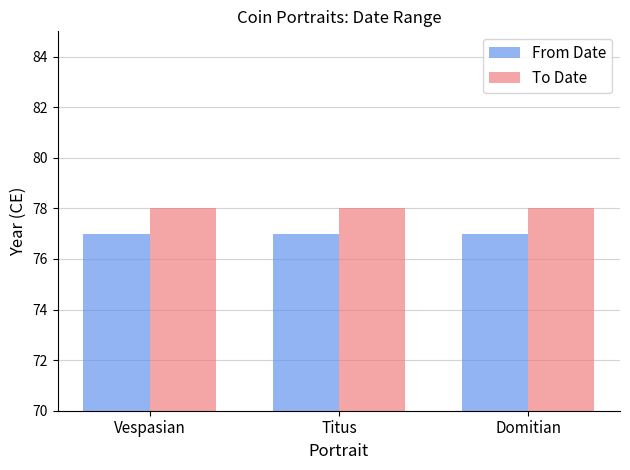

What is the sum of all From Date values?

231